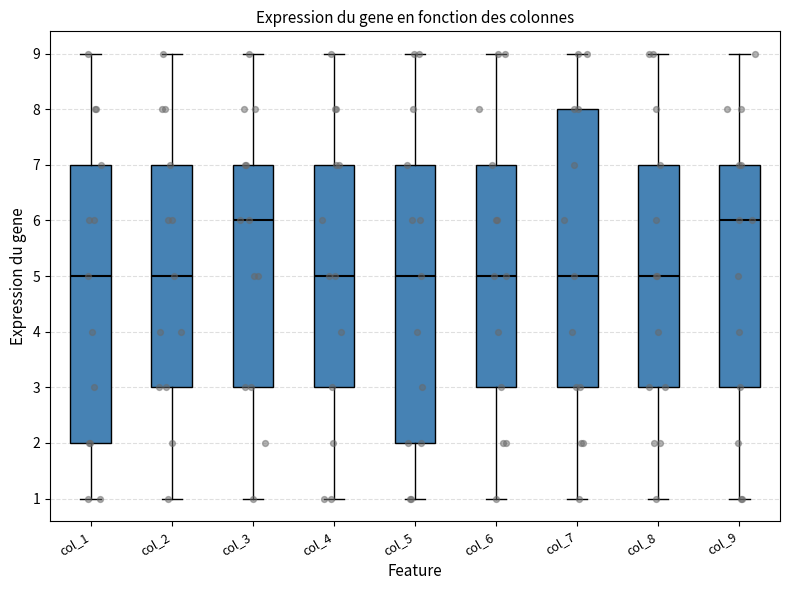

Reading left to right, read every box against the y-axis: the position of its median line, the range the box covers, and the ends of its whiskers. The values are not printed on the chart, so give them approximately, as read against the axis.

col_1: median 5, box 2 to 7, whiskers 1 to 9
col_2: median 5, box 3 to 7, whiskers 1 to 9
col_3: median 6, box 3 to 7, whiskers 1 to 9
col_4: median 5, box 3 to 7, whiskers 1 to 9
col_5: median 5, box 2 to 7, whiskers 1 to 9
col_6: median 5, box 3 to 7, whiskers 1 to 9
col_7: median 5, box 3 to 8, whiskers 1 to 9
col_8: median 5, box 3 to 7, whiskers 1 to 9
col_9: median 6, box 3 to 7, whiskers 1 to 9